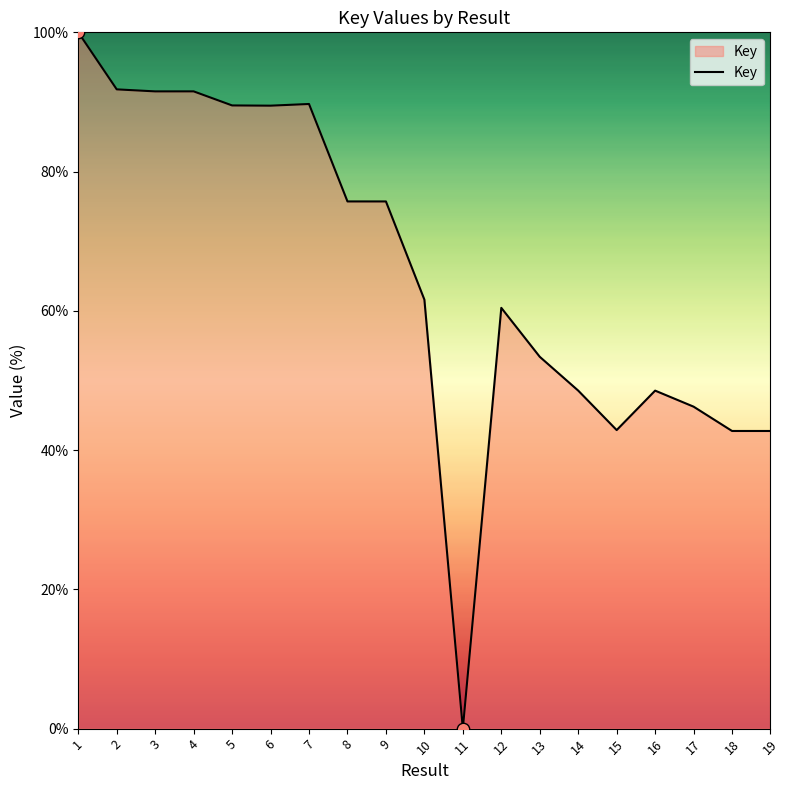

Which has a higher value, 3 or 5?

3